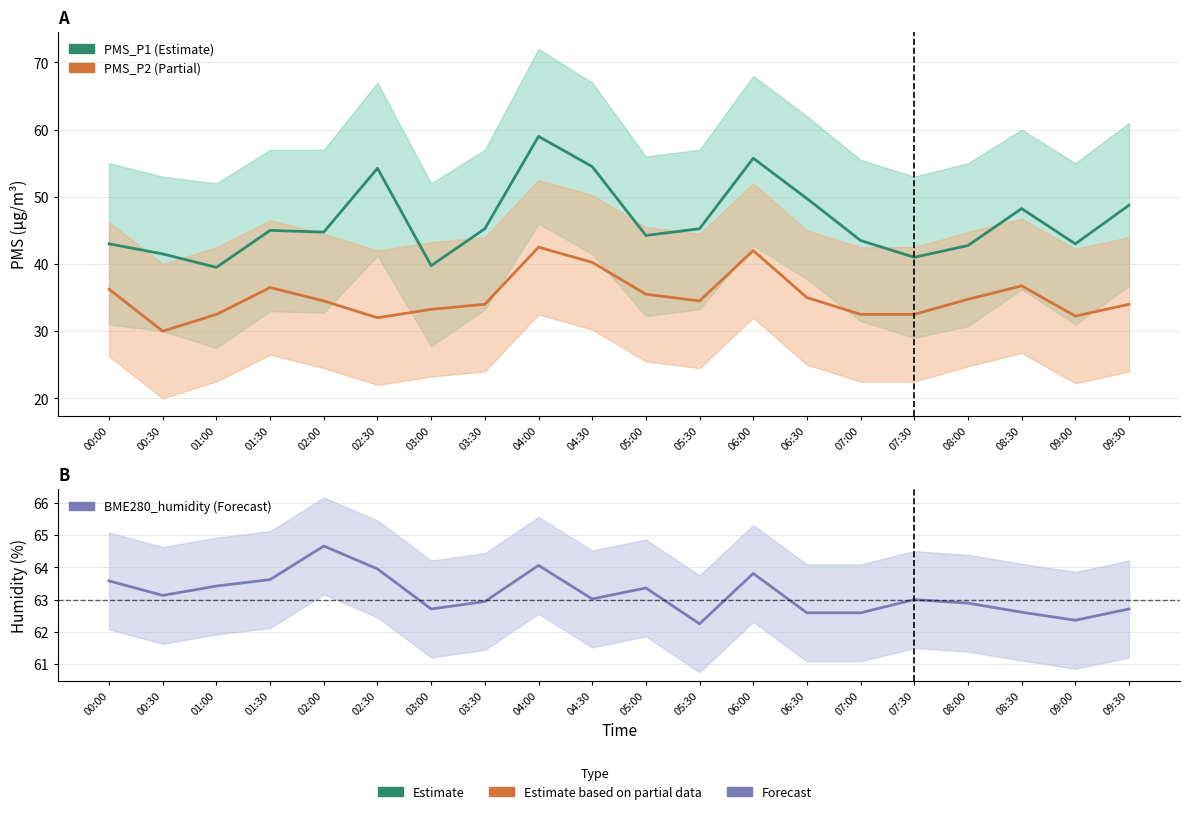

What is the sum of the PMS_P2 values at 00:00 and 08:30?

73.0